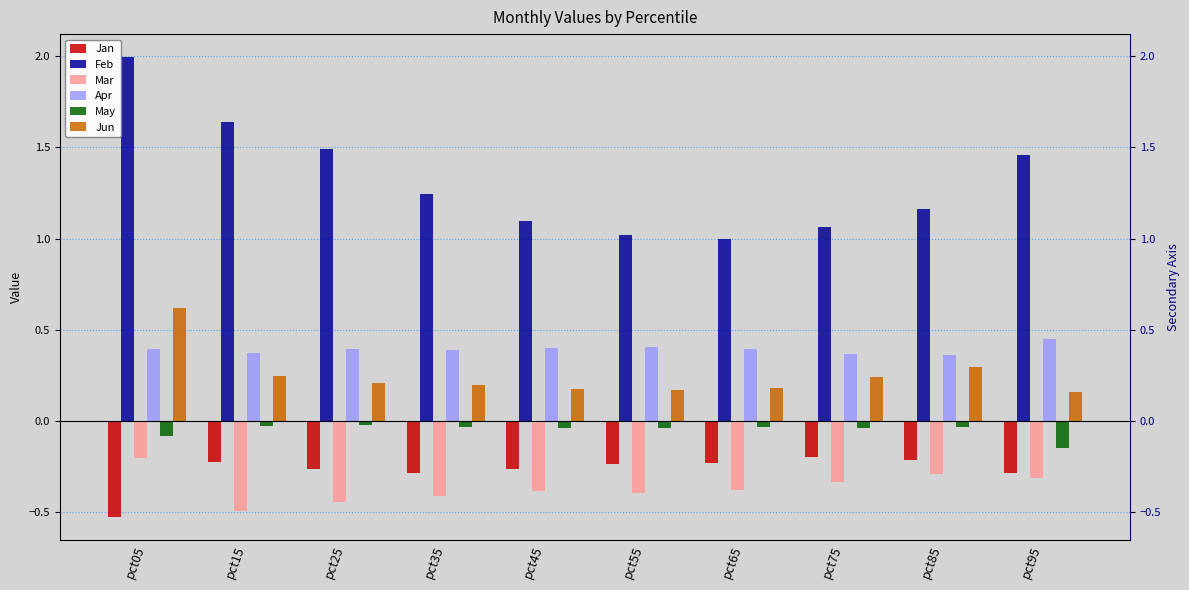

What is the sum of the Jan values at pct35 and pct95?

-0.6